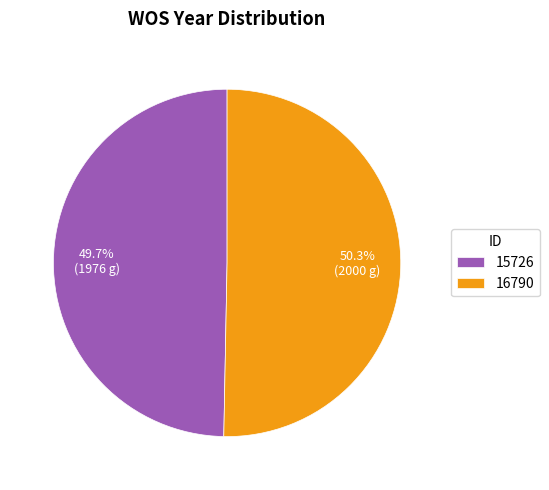

Which category has the biggest portion of the pie?

16790